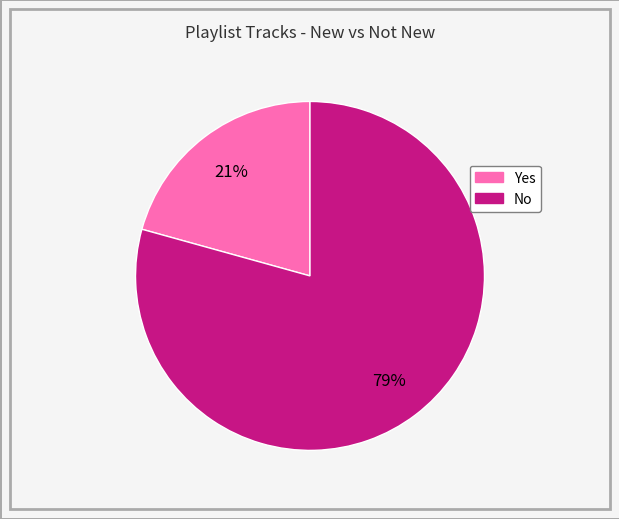

Between No and Yes, which is larger?

No